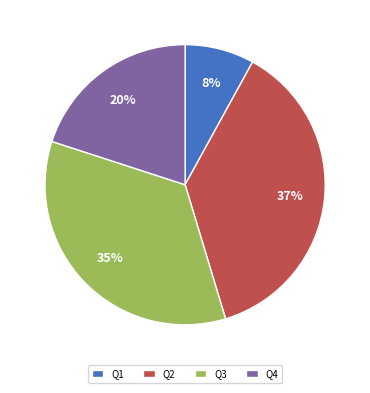

The Q2 slice represents 37% of the pie. True or false?

True